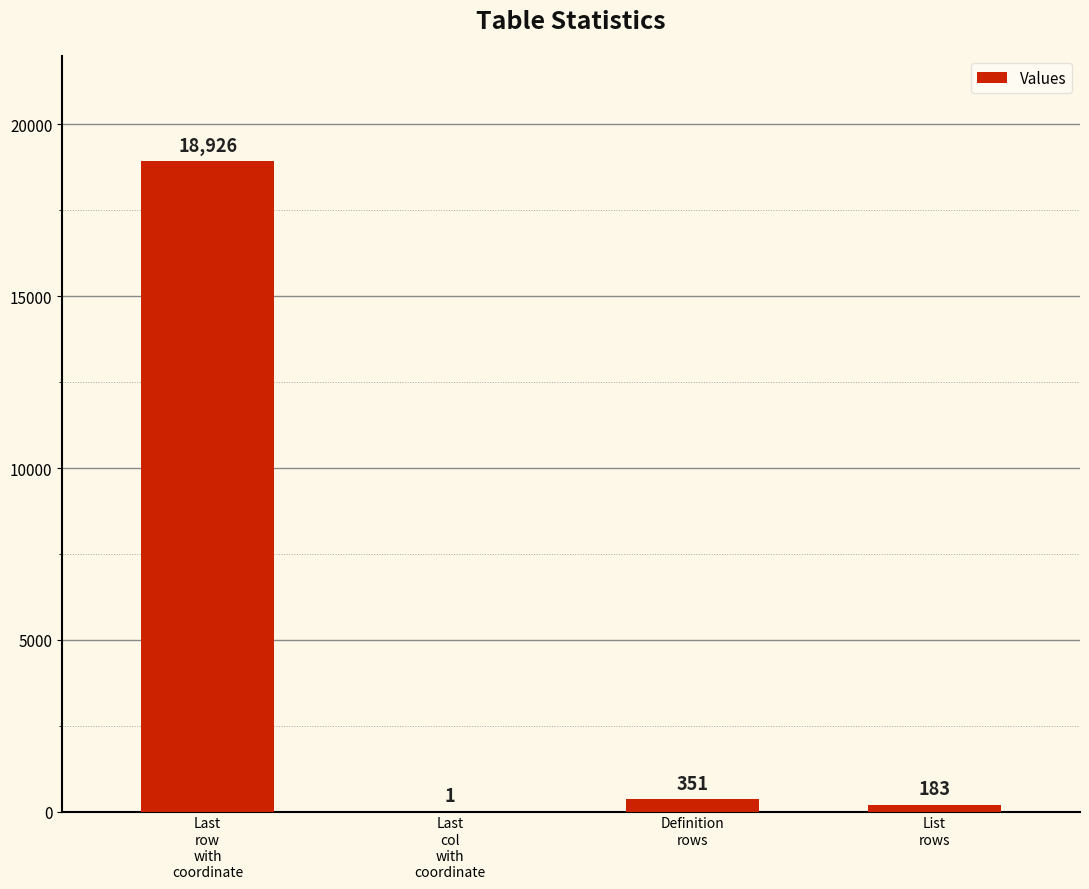

What is the maximum value shown in the chart?

18926